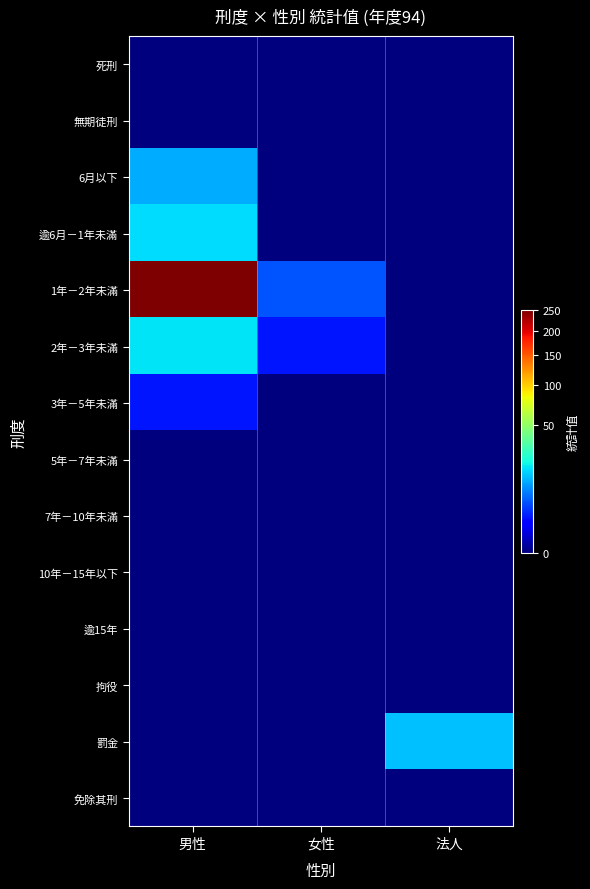

At which category is the sum across all series the highest?

男性